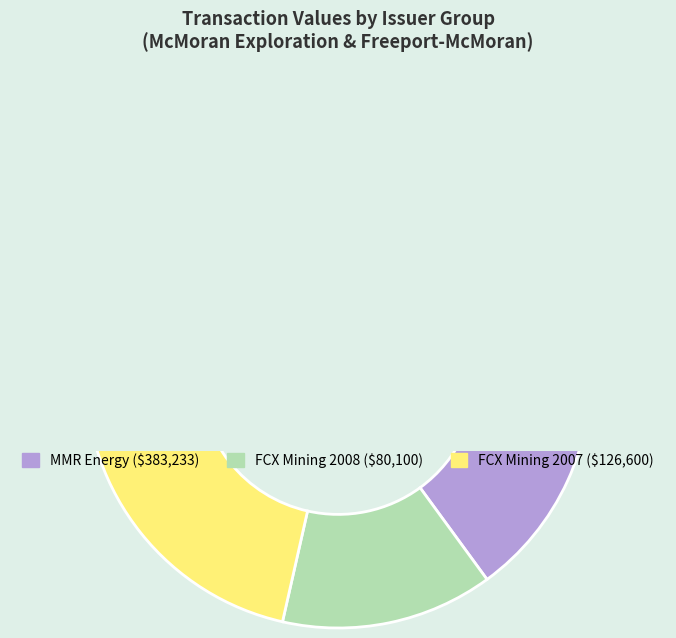

The 2008-08-05 slice represents 13% of the pie. True or false?

True